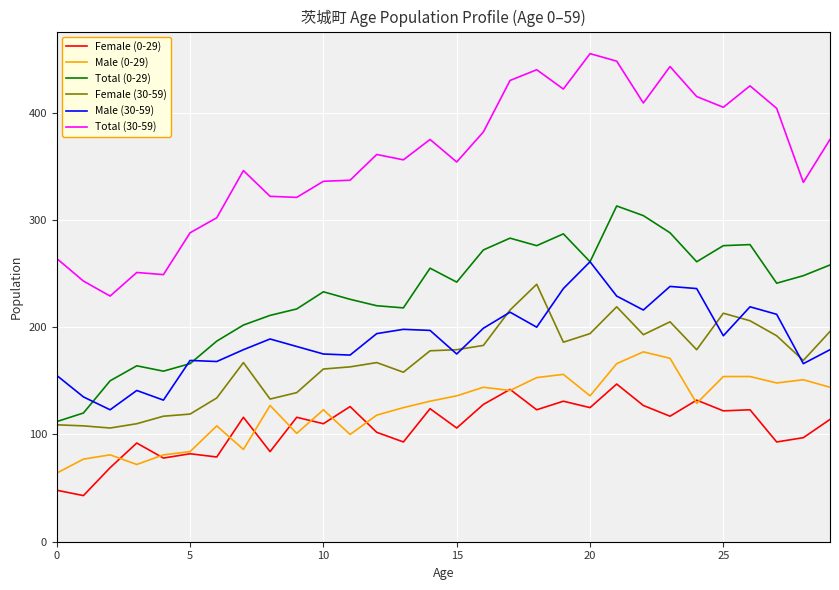

True or false: Male (30-59) and Total (30-59) intersect in this chart.

False